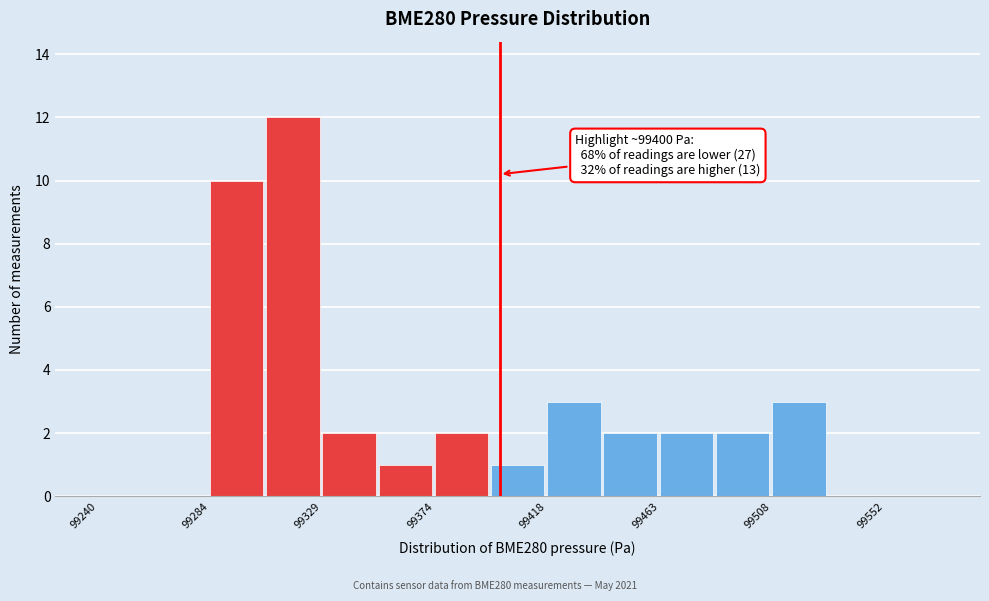

Over which range of the x-axis is the bar tallest?

99305 to 99330